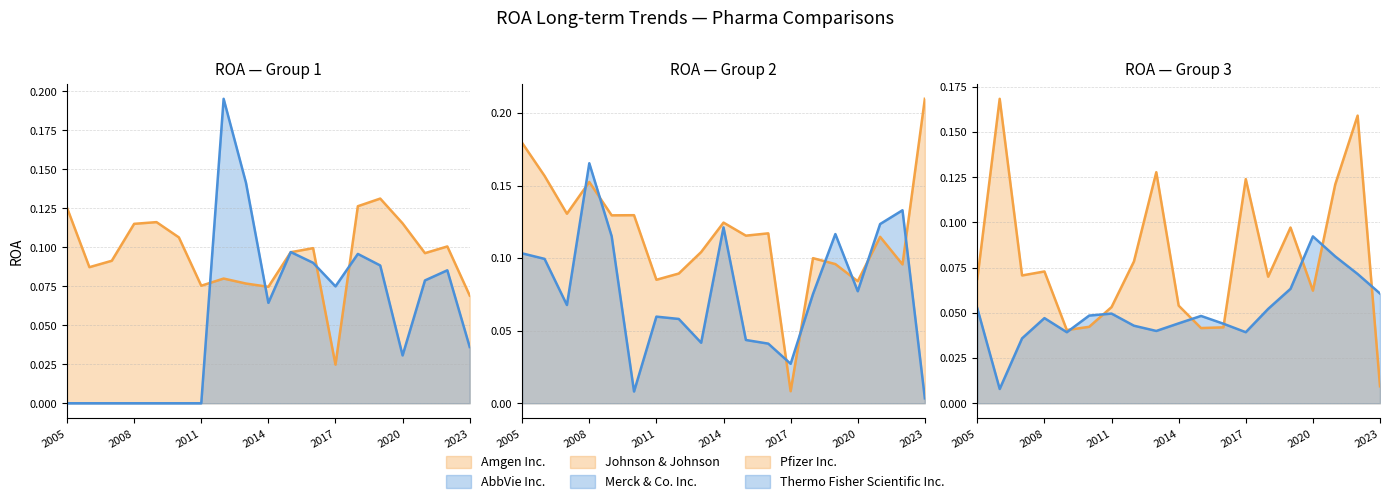

Rank the series at 16 from lowest to highest value.

AbbVie Inc., Thermo Fisher Scientific Inc., Amgen Inc., Johnson & Johnson, Pfizer Inc., Merck & Co. Inc.